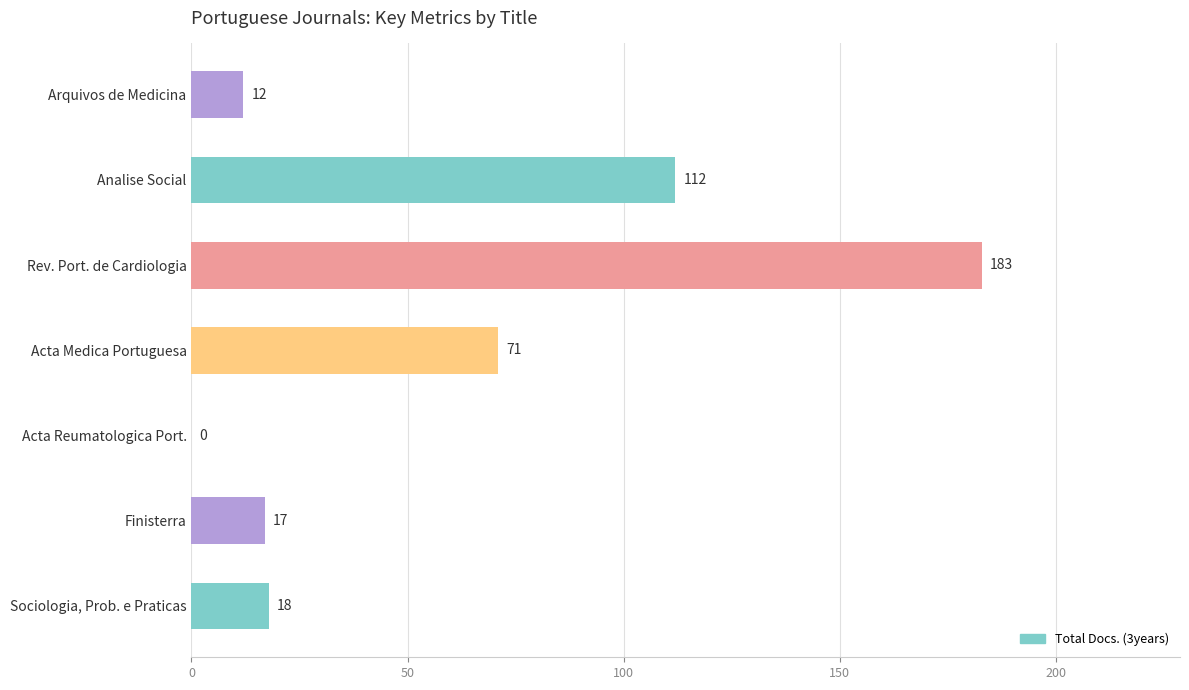

Which has a higher value, Analise Social or Acta Medica Portuguesa?

Analise Social